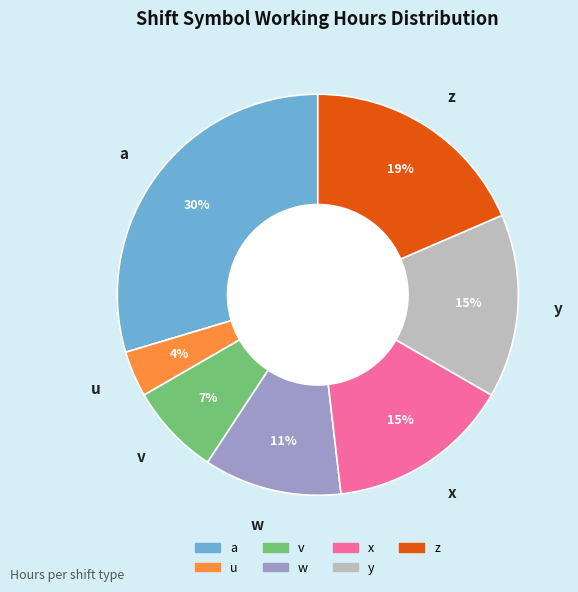

Combined, do x and a account for over 50%?

No